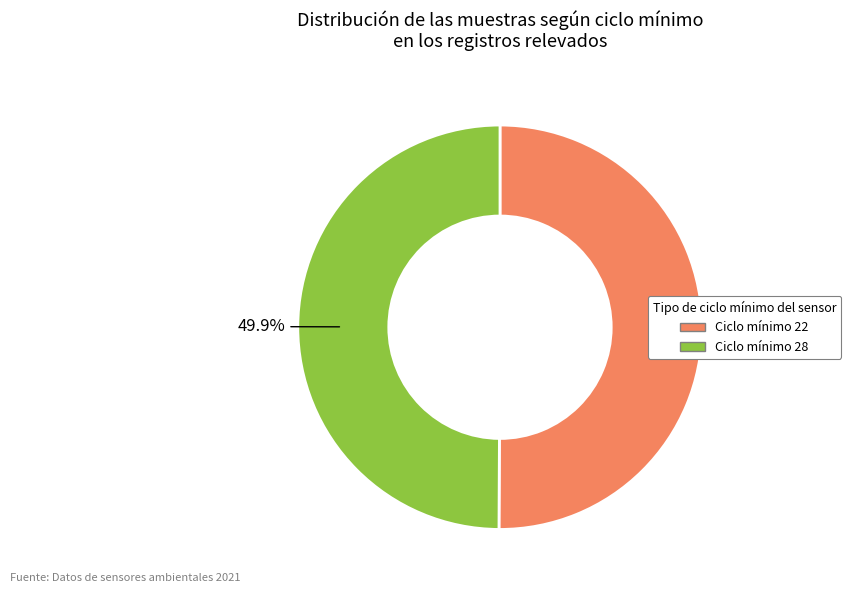

How much of the chart is everything except Ciclo mínimo 22?

49.9%